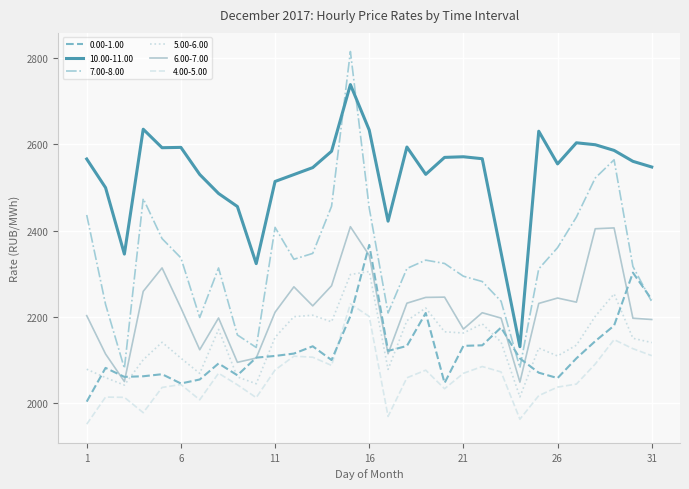

True or false: 10.00-11.00 and 7.00-8.00 cross at least once.

True